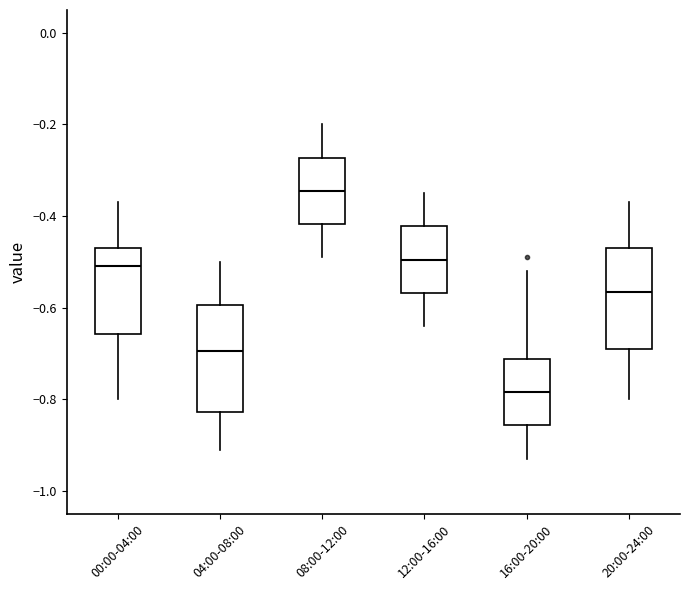

Which box's median line is the highest?

08:00-12:00